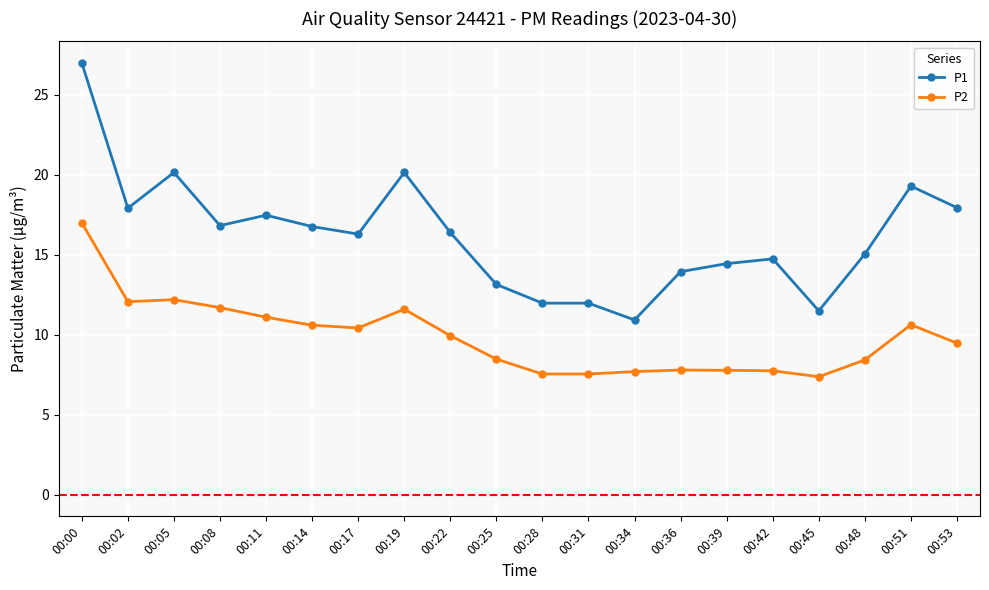

What is the difference between the maximum and second lowest values in the P1 series?

15.5